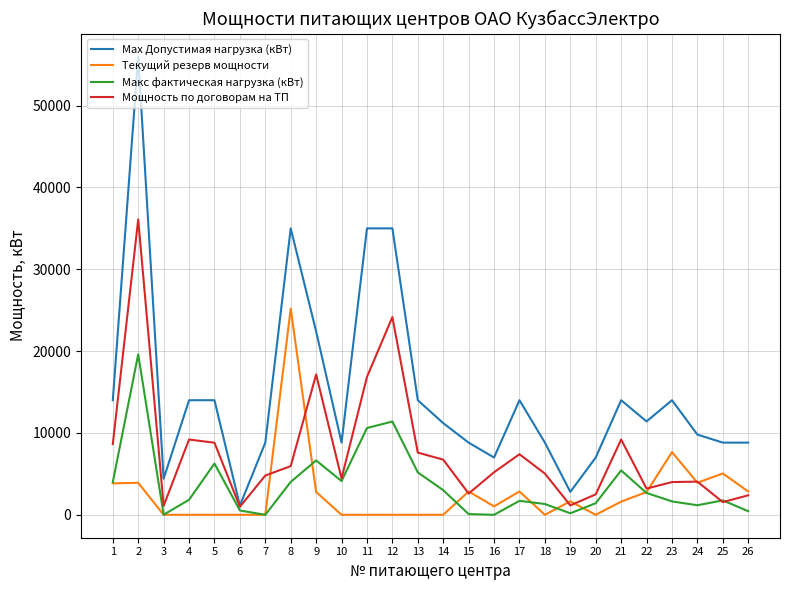

Which series ends up on top after the final intersection of Мощность по договорам на ТП and Макс фактическая нагрузка (кВт)?

Мощность по договорам на ТП